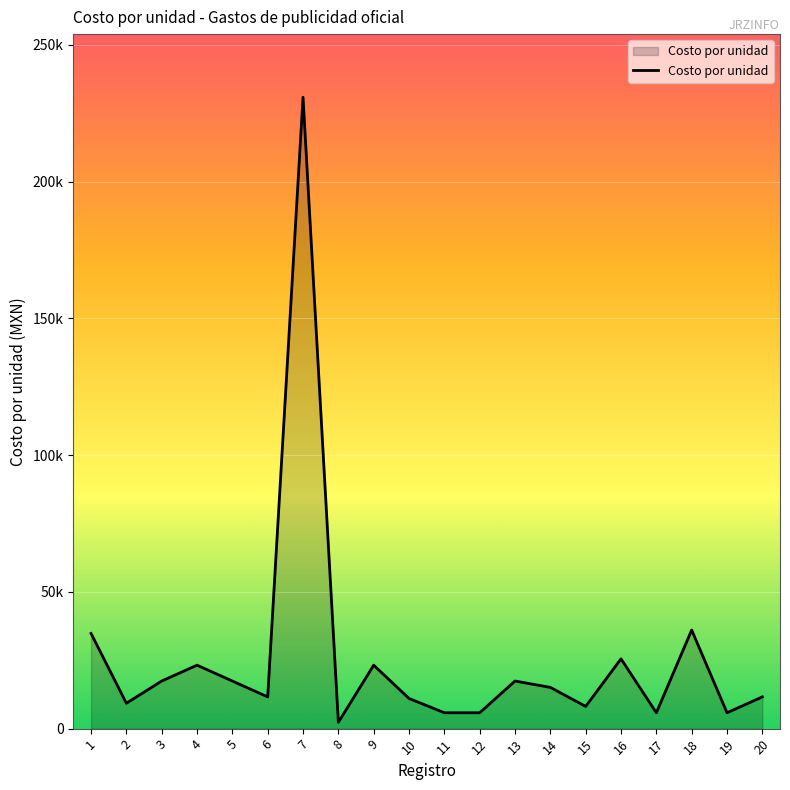

What is the greatest value displayed?

230840.0